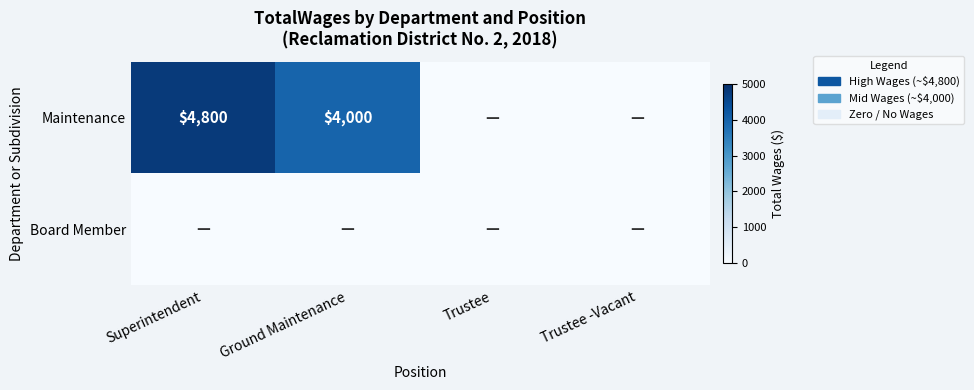

Count the number of data series in this chart.

2